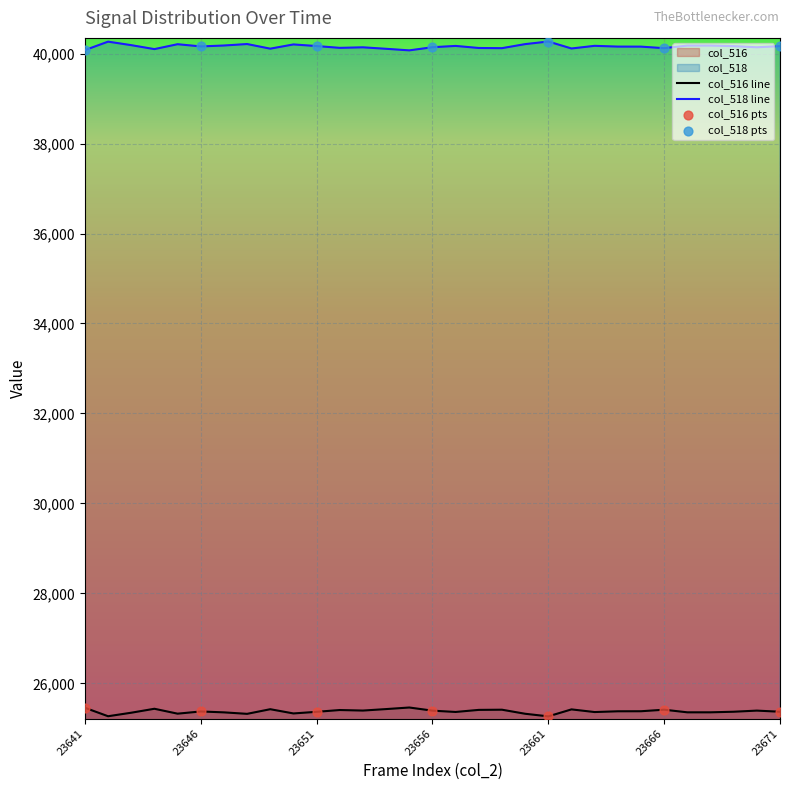

What is the total value across all series at 23654?

65535